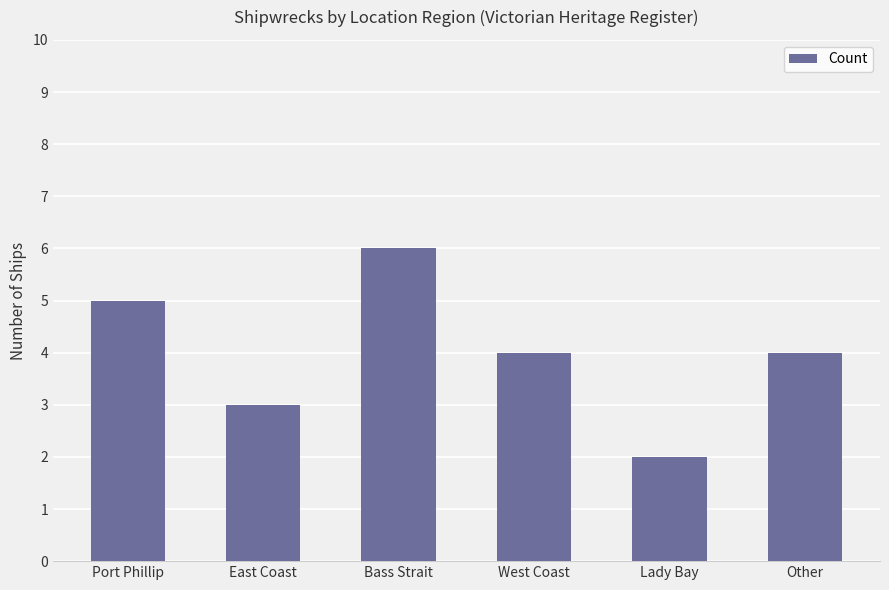

Is it true that the value at East Coast is 3?

True